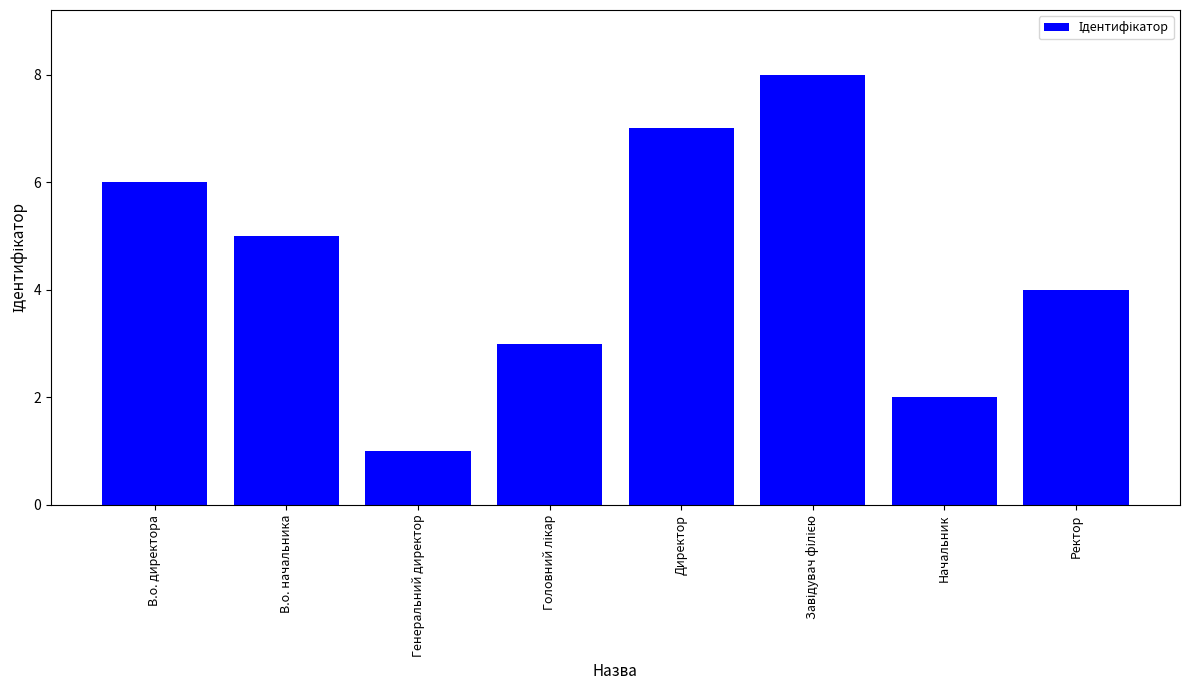

Reading right to left, extract all data points from this chart.

4	2	8	7	3	1	5	6